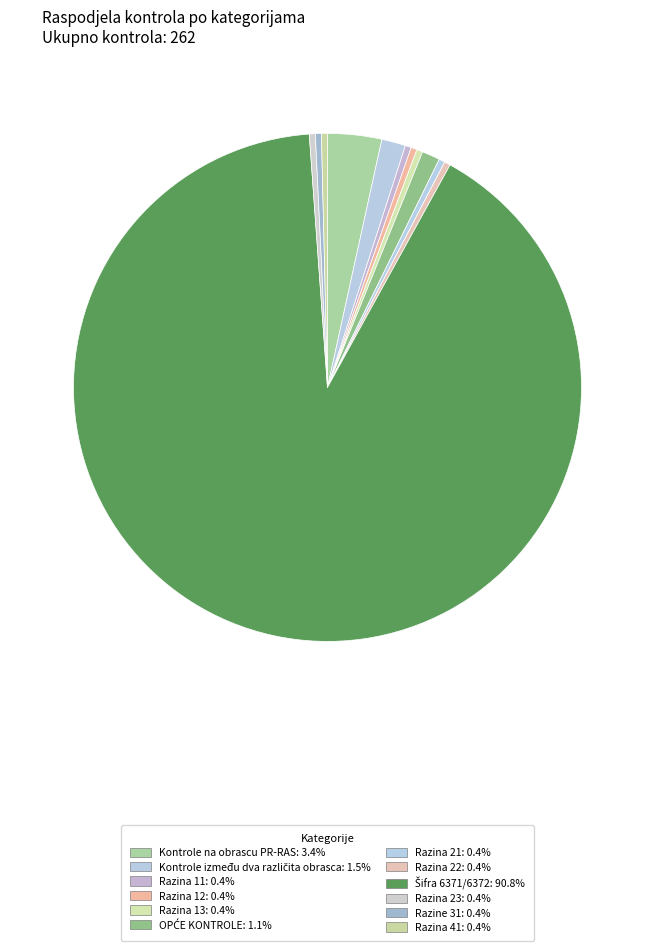

How many segments does this pie chart have?

12